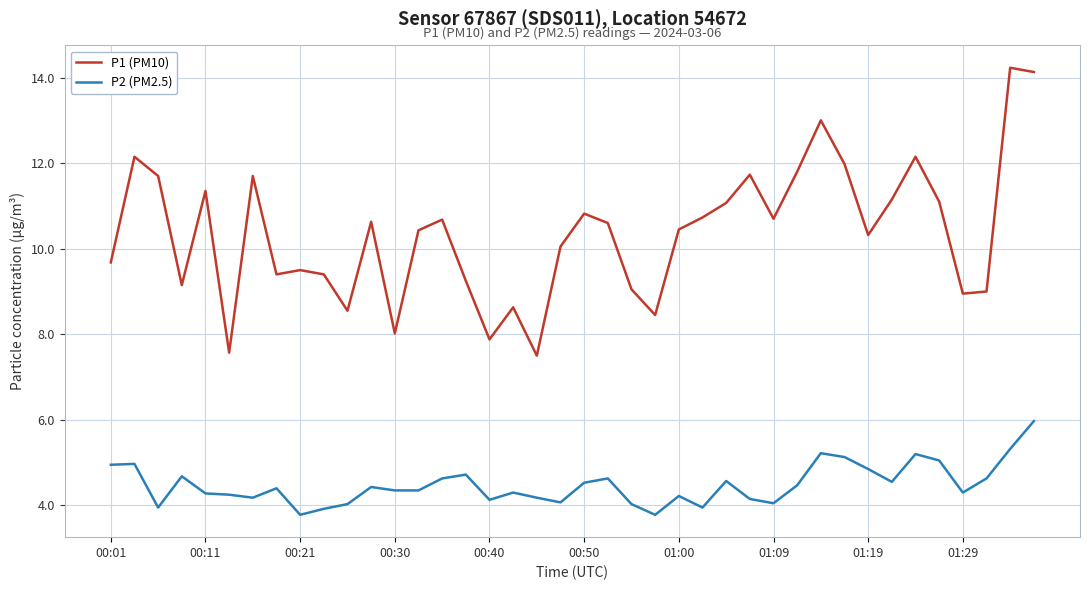

True or false: P1 (PM10) and P2 (PM2.5) intersect in this chart.

False